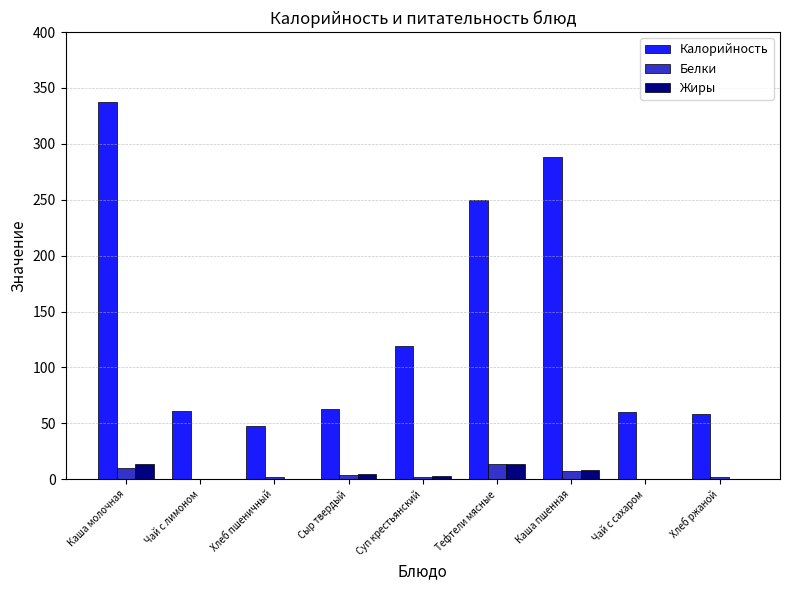

How many groups of bars are there?

9